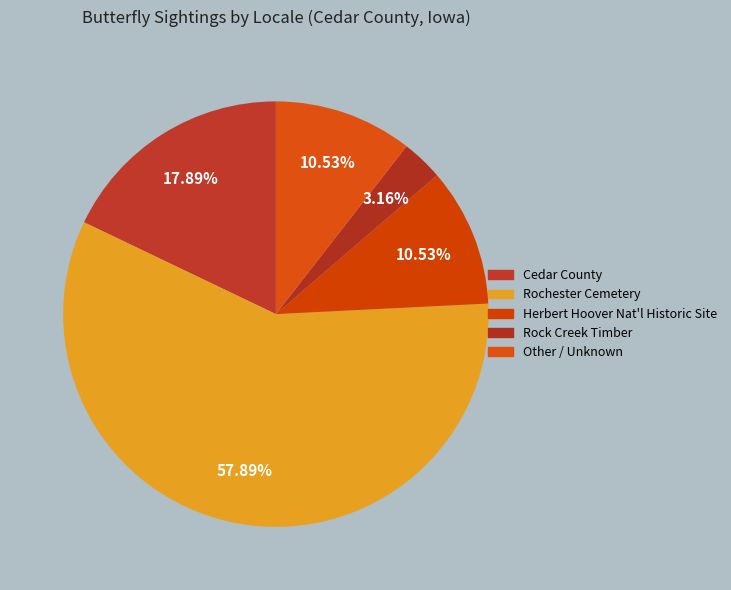

Count the number of slices in the pie.

5